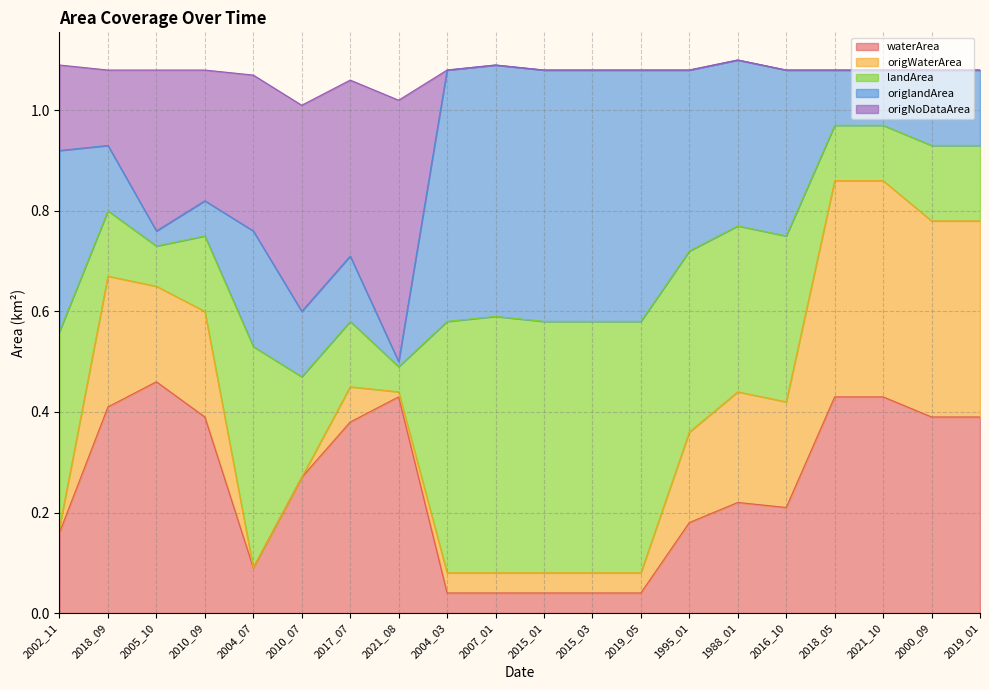

The waterArea series shows 0.2 at 2017_07. True or false?

False